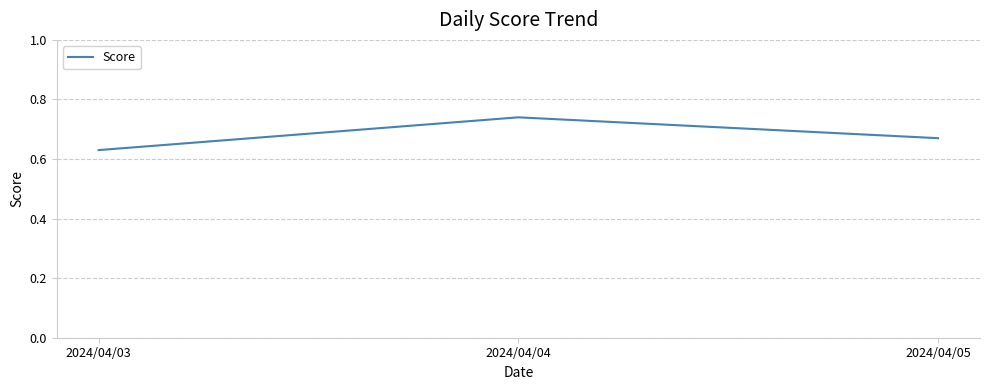

How many categories are shown in the chart?

3